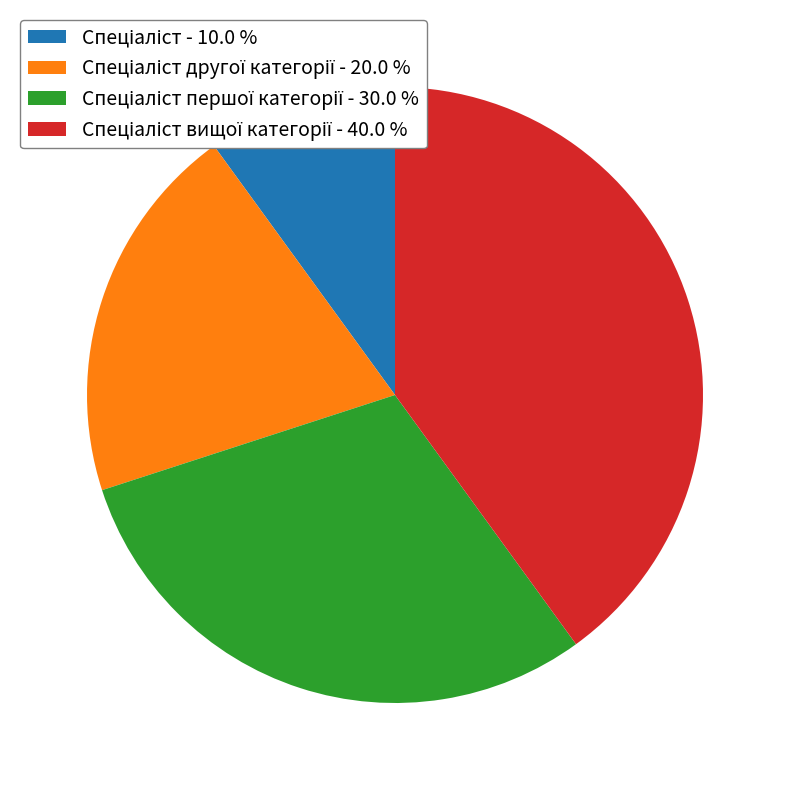

Does any single category account for the majority?

No